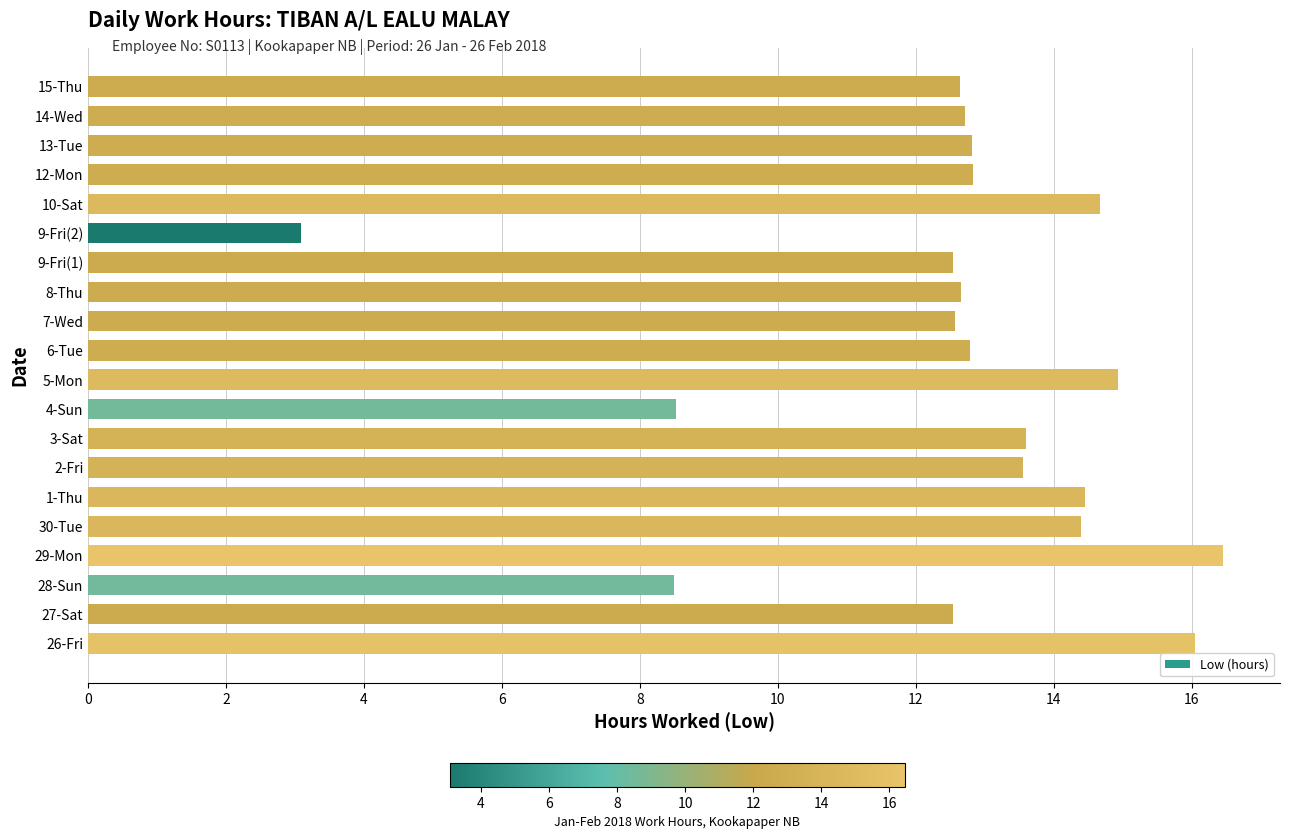

What is the change in value from 26-Fri to 8-Thu?

-3.4